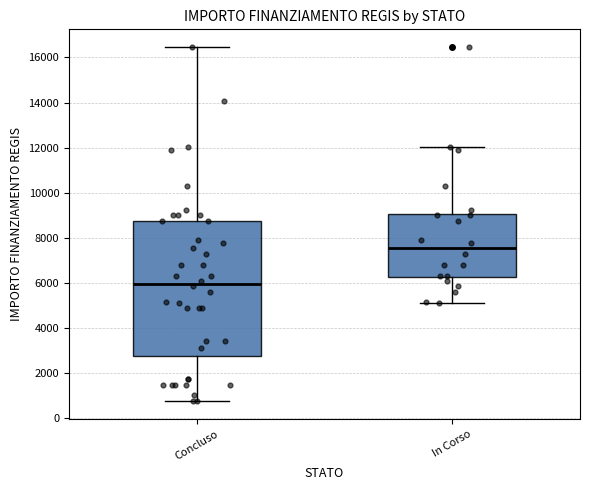

Reading left to right, read every box against the y-axis: the position of its median line, the range the box covers, and the ends of its whiskers. The values are not printed on the chart, so give them approximately, as read against the axis.

Concluso: median 6000, box 2800 to 8800, whiskers 800 to 16400
In Corso: median 7600, box 6200 to 9000, whiskers 5200 to 12000